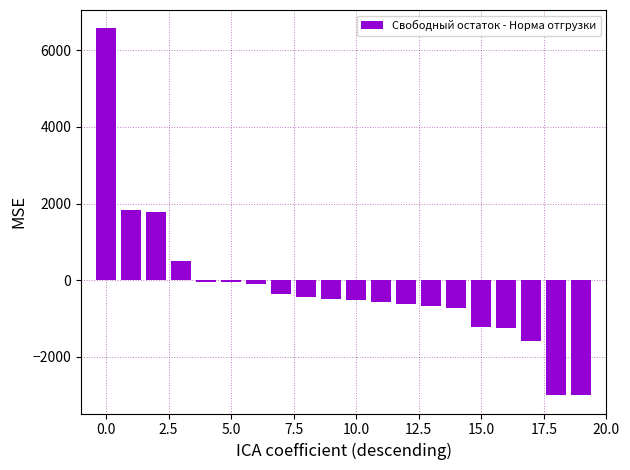

How many values are below -488?

10